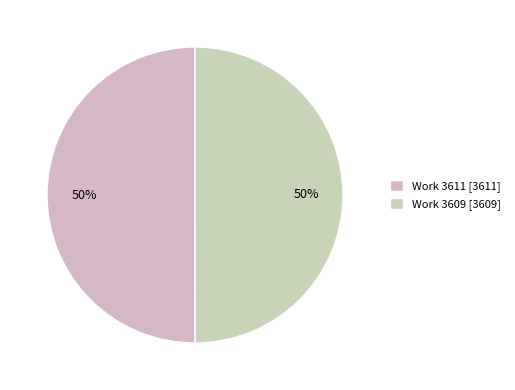

Count the number of slices in the pie.

2